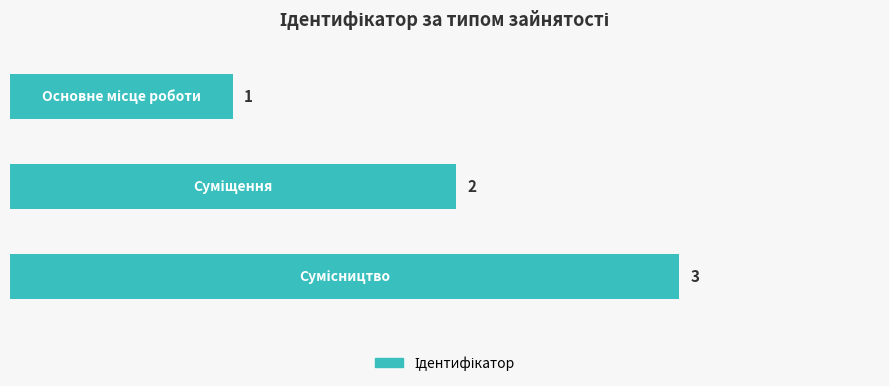

What is the value of the 1st bar from the top?

1